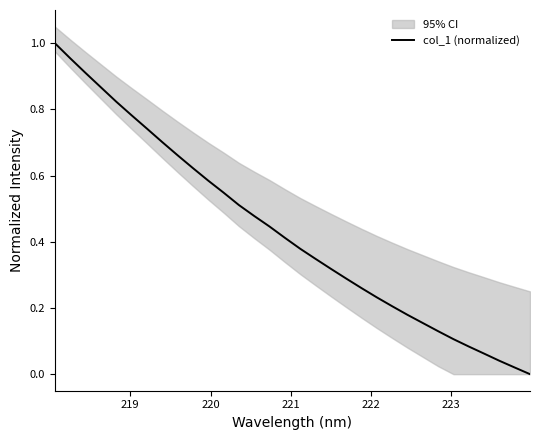

True or false: there are more than 1 points higher than both neighbors.

False